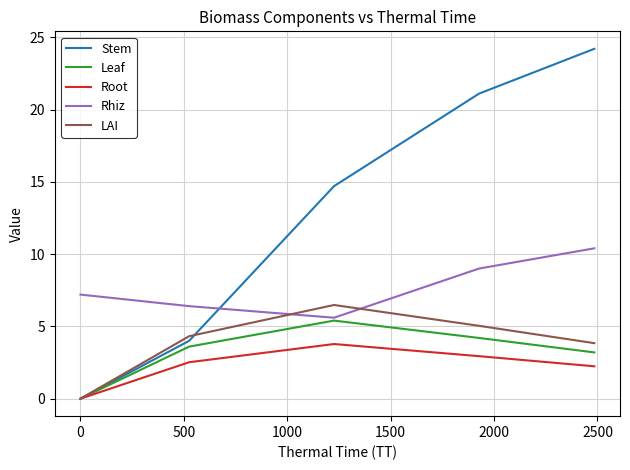

How many series are shown in this chart?

5